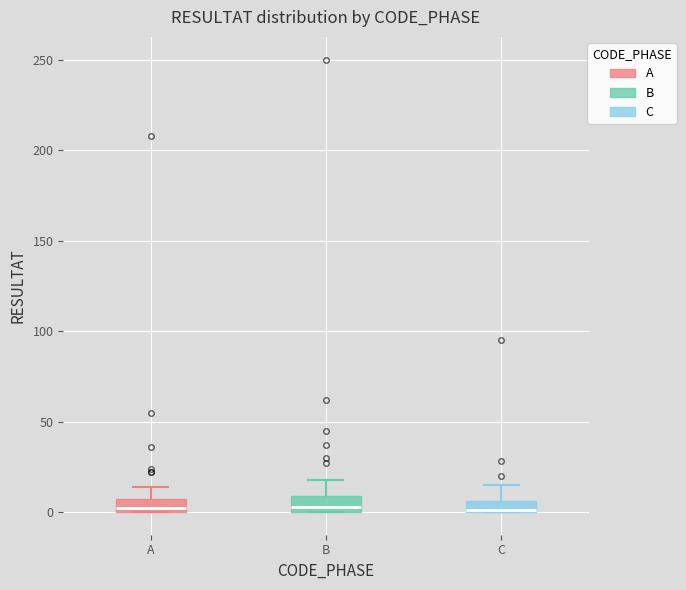

Where is the lower edge of the box for C on the y-axis? The values are not printed on the chart, so give them approximately, as read against the axis.

0